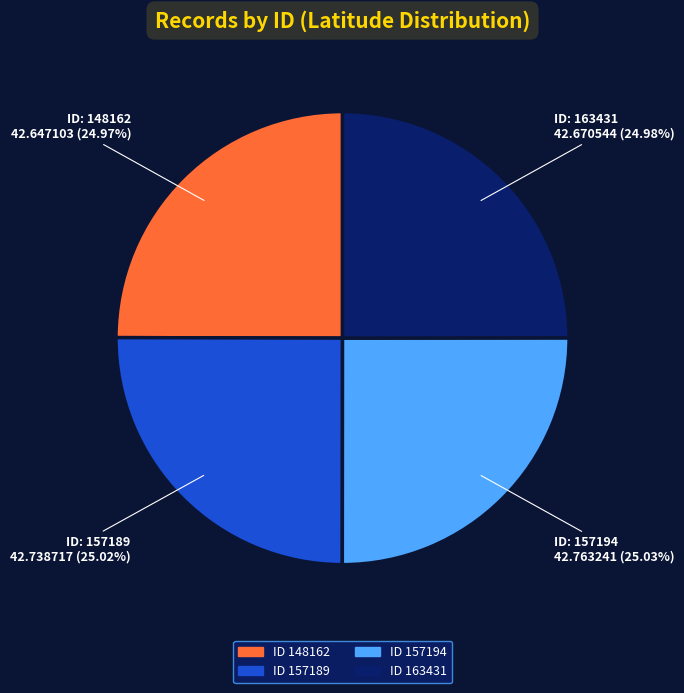

Is there any slice that represents more than half of the pie?

No